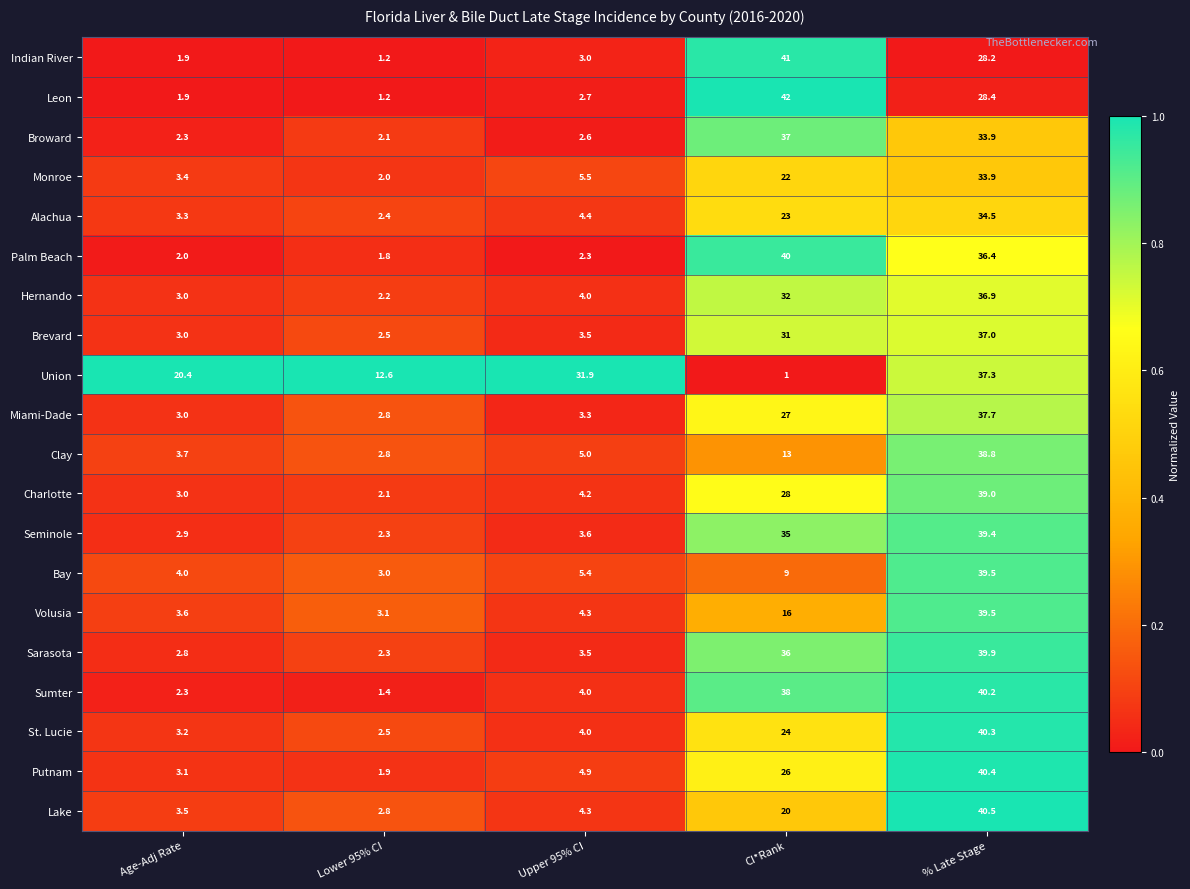

The Charlotte series shows 17.5 at CI*Rank. True or false?

False